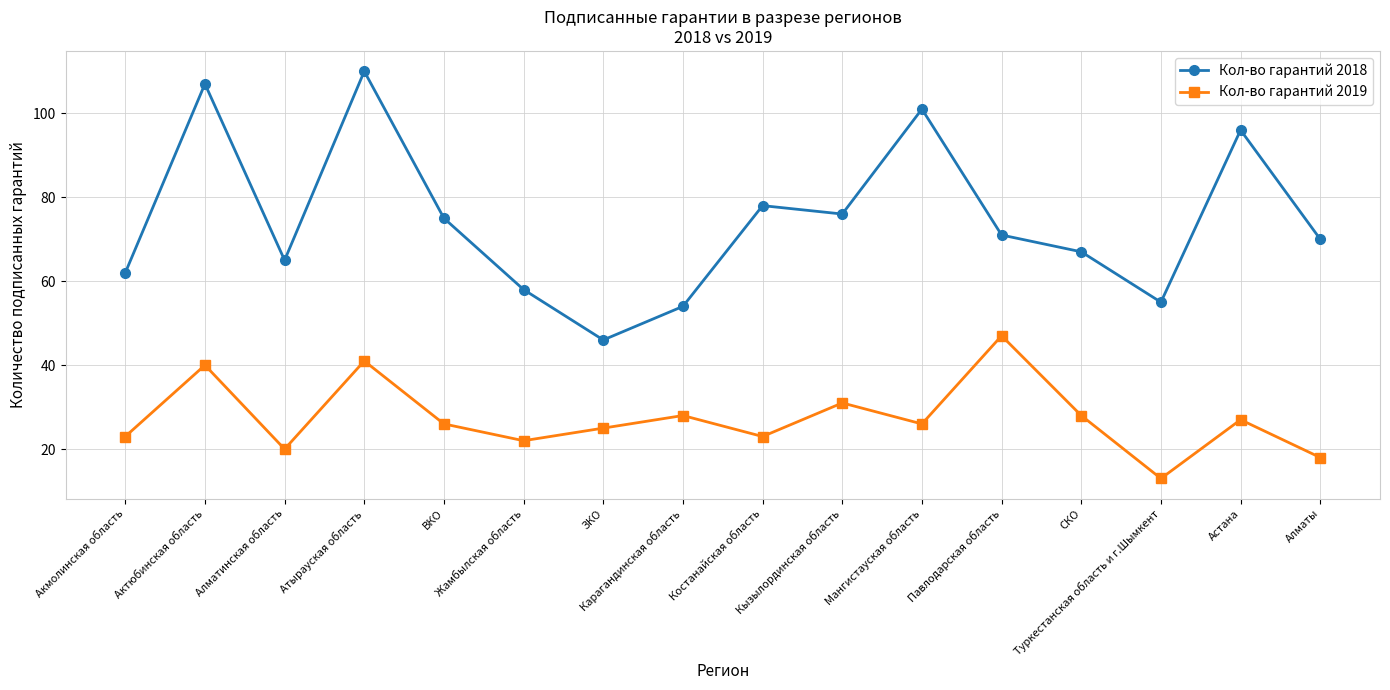

At which category does the chart reach its minimum across all series?

Туркестанская область и г.Шымкент